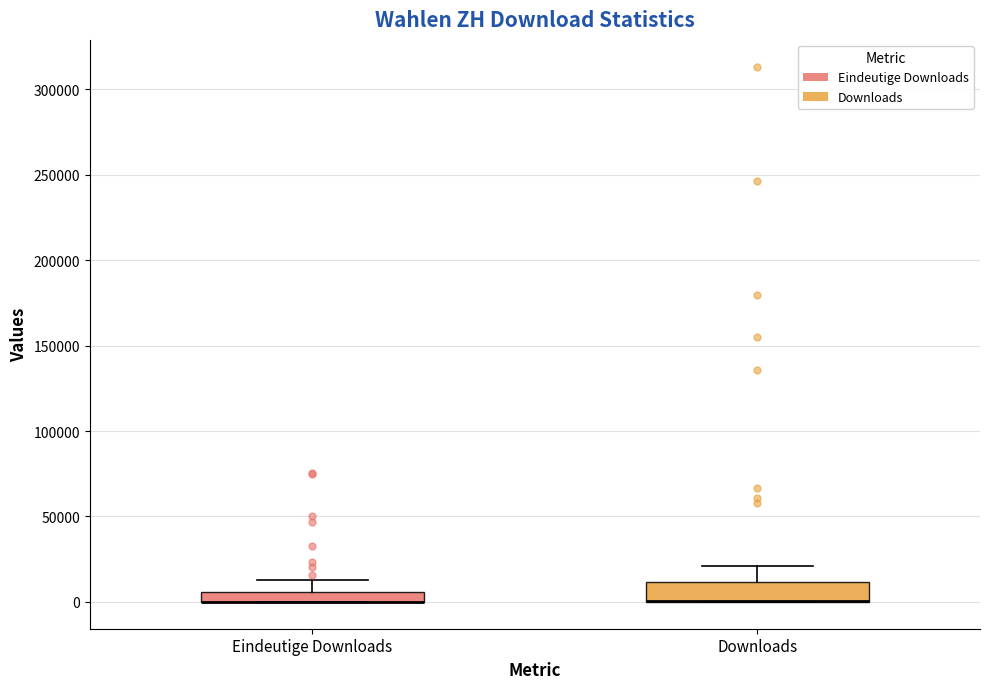

Which box is the tallest, from its lower edge to its upper edge?

Downloads